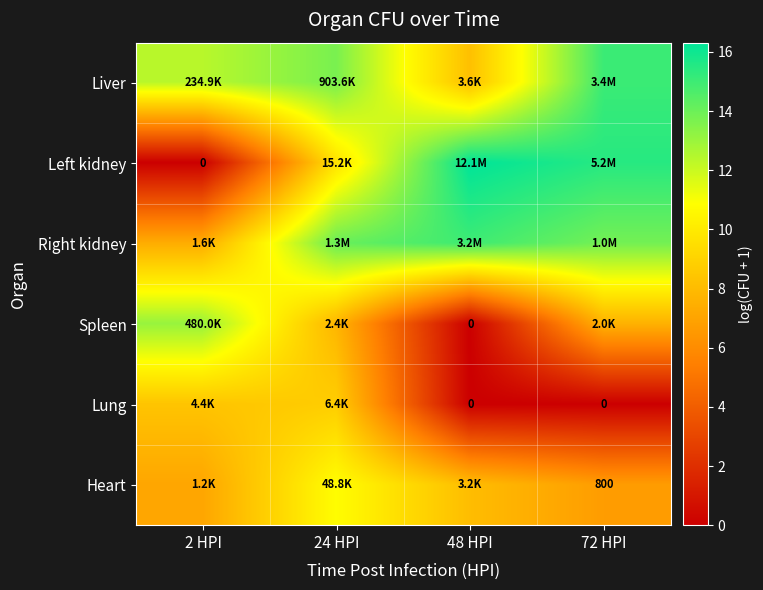

What is the lowest value of the Right kidney series?

7.4